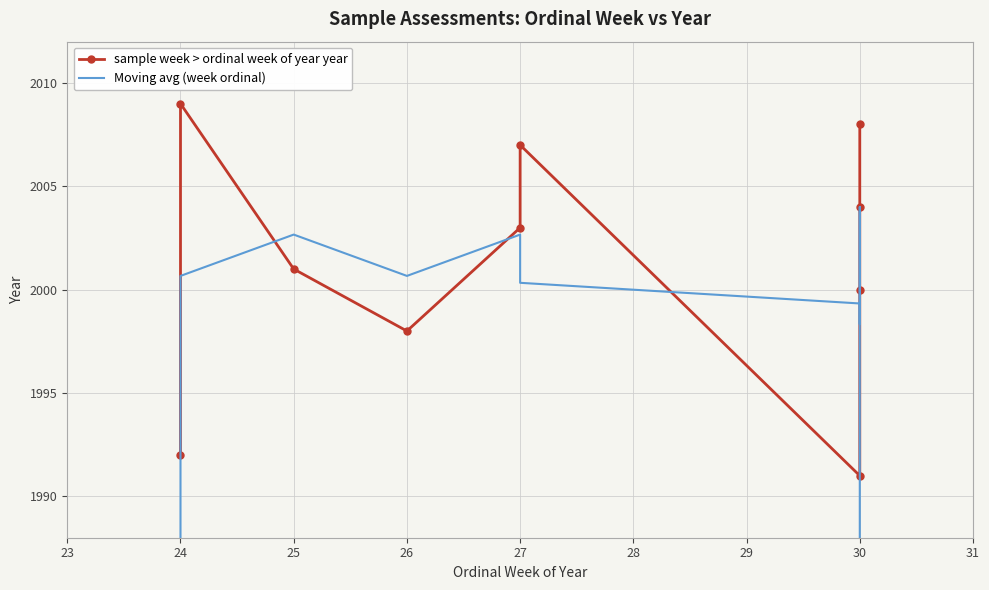

At which category does Moving avg (week ordinal) reach its first local valley?

26